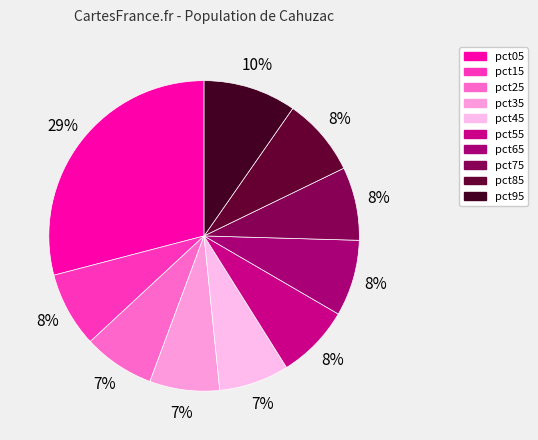

To the nearest percent, what portion does pct95 represent?

10%